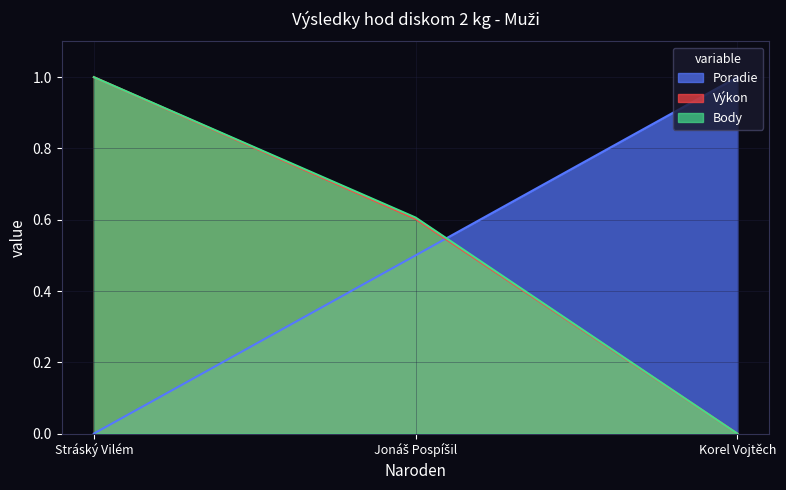

The Body series shows 0.0 at Korel Vojtěch. True or false?

True